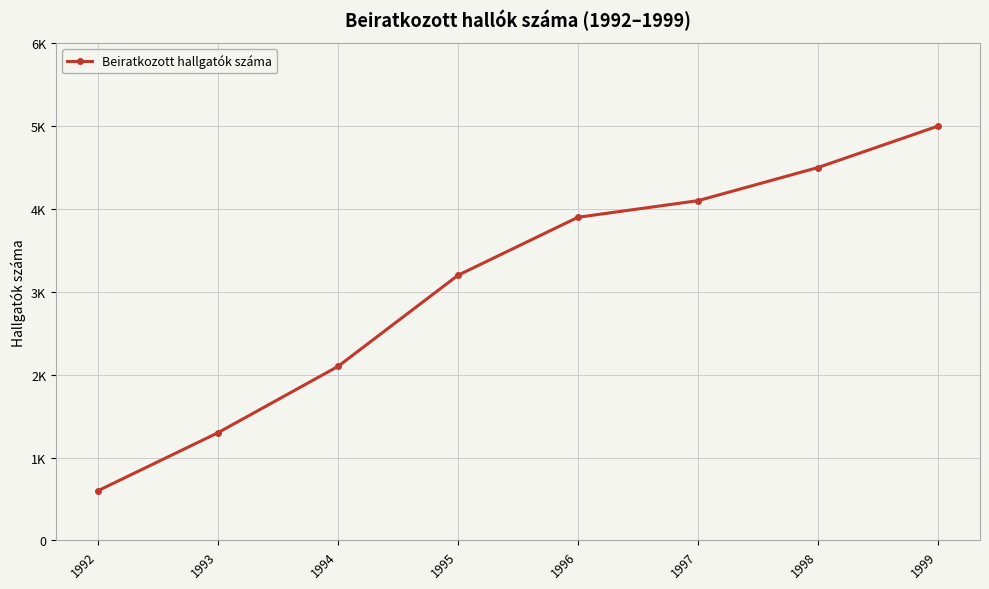

Does the chart display data point markers on the line(s)?

Yes